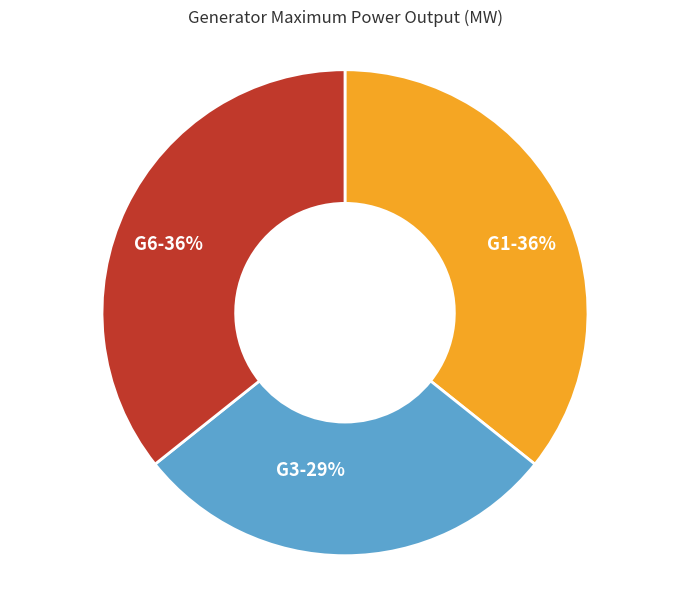

Combined, do G3 and G6 account for over 50%?

Yes